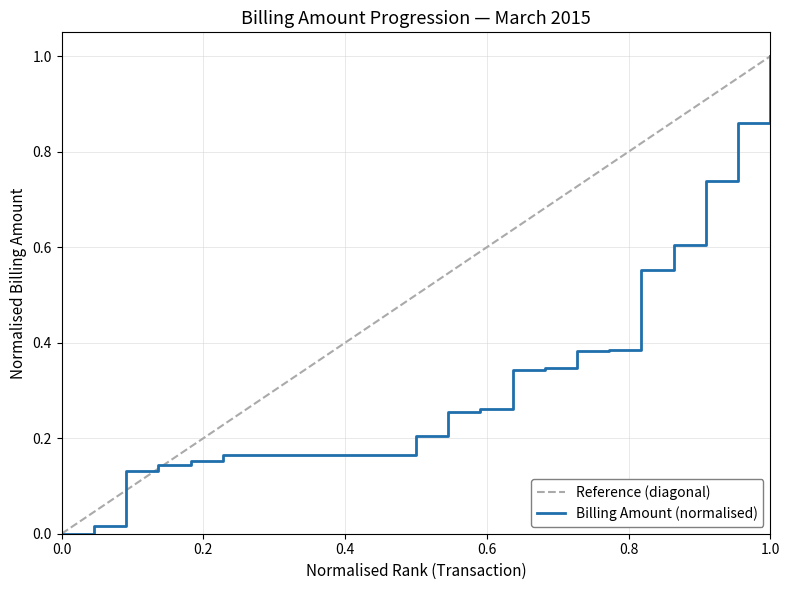

What is the difference between the maximum and minimum values?

1.0